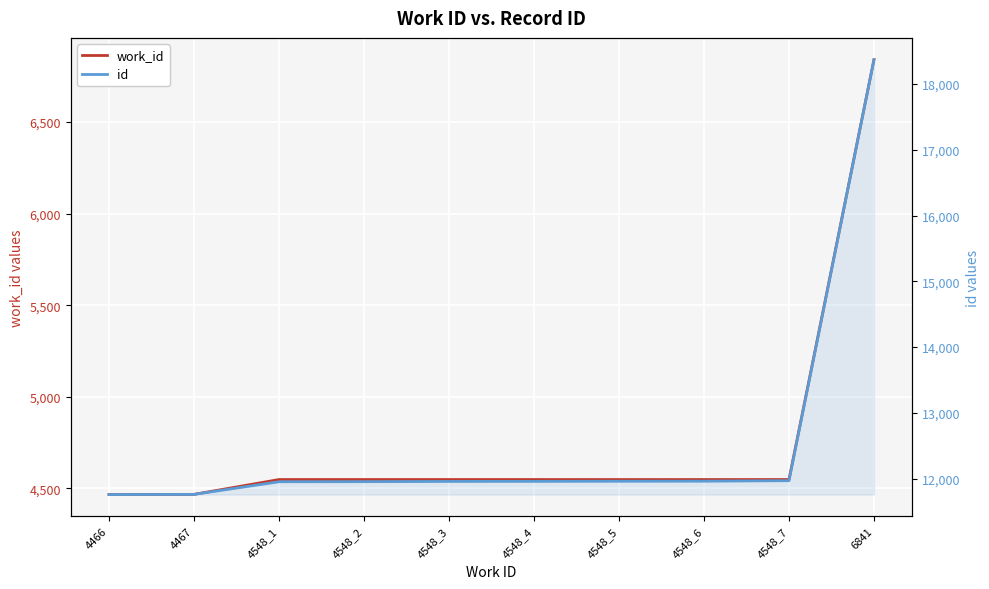

What is the average value of the work_id series?

4761